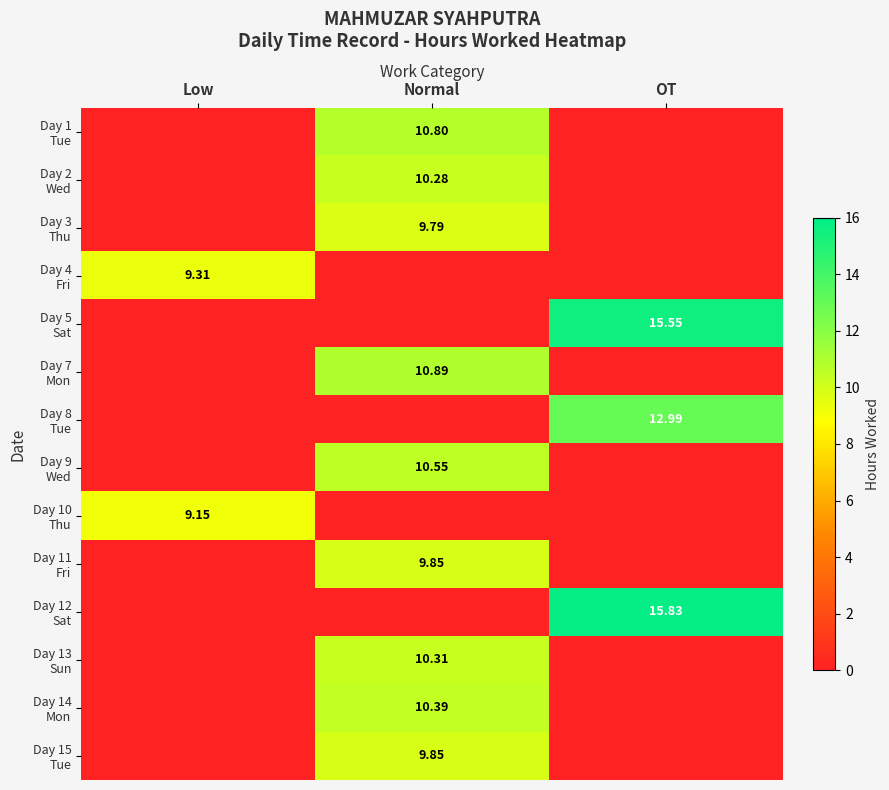

How many values in Day 10 Thu are above zero?

1